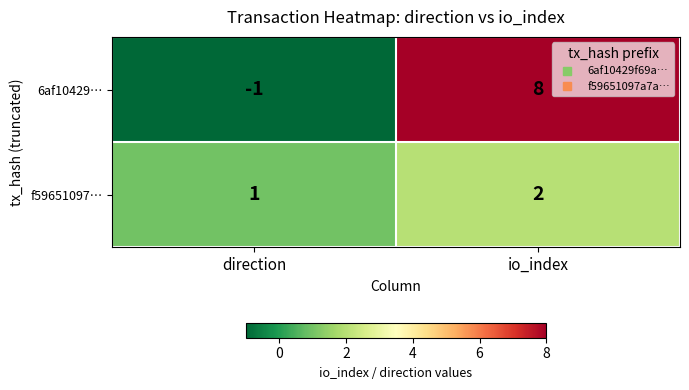

What is the difference between the highest and lowest values at direction?

2